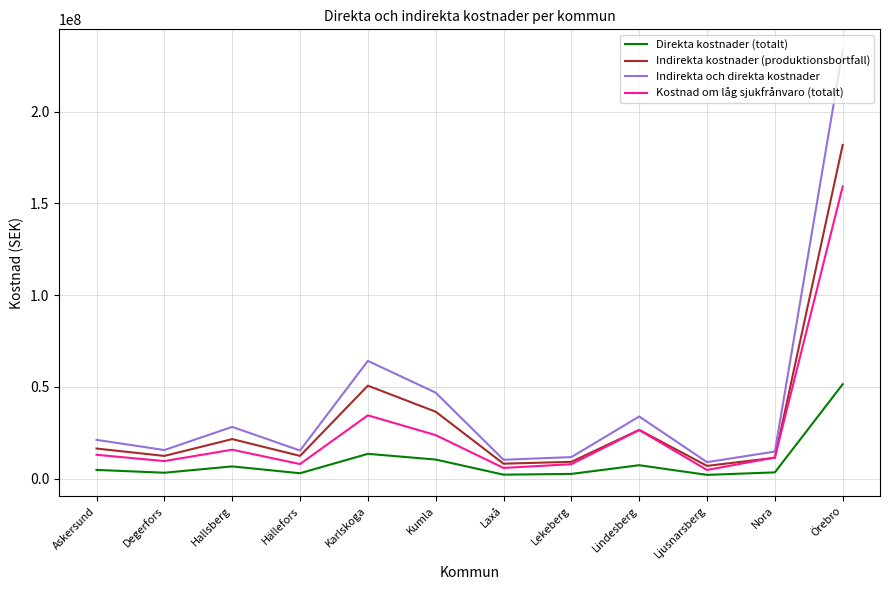

Which label corresponds to the largest value in the chart?

Örebro